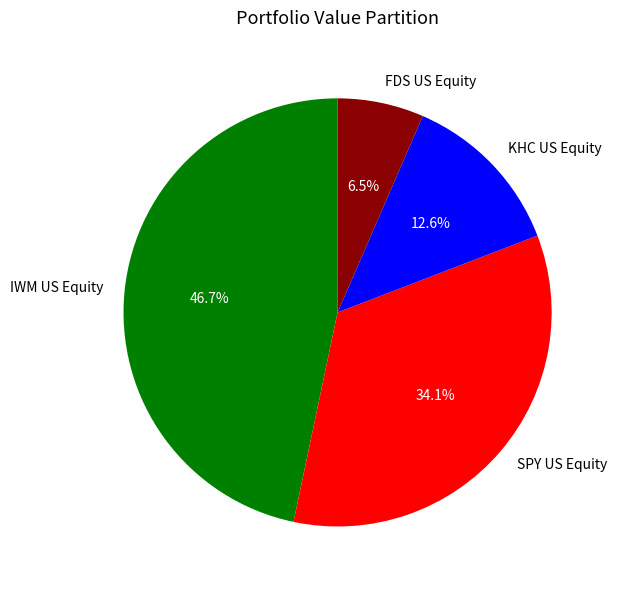

Count the number of slices in the pie.

4